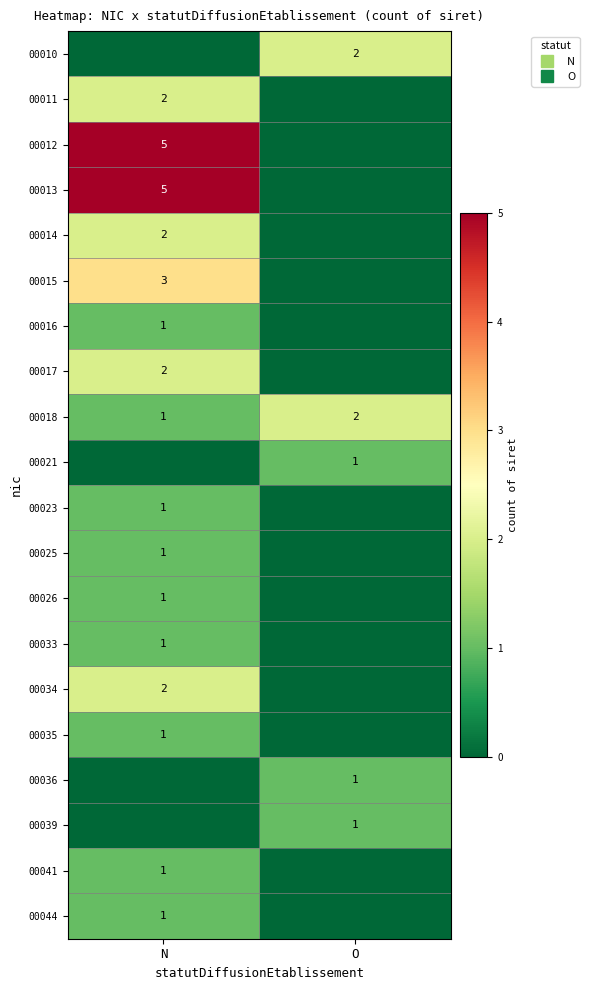

List the series in order of their peak value, lowest first.

00016, 00021, 00023, 00025, 00026, 00033, 00035, 00036, 00039, 00041, 00044, 00010, 00011, 00014, 00017, 00018, 00034, 00015, 00012, 00013